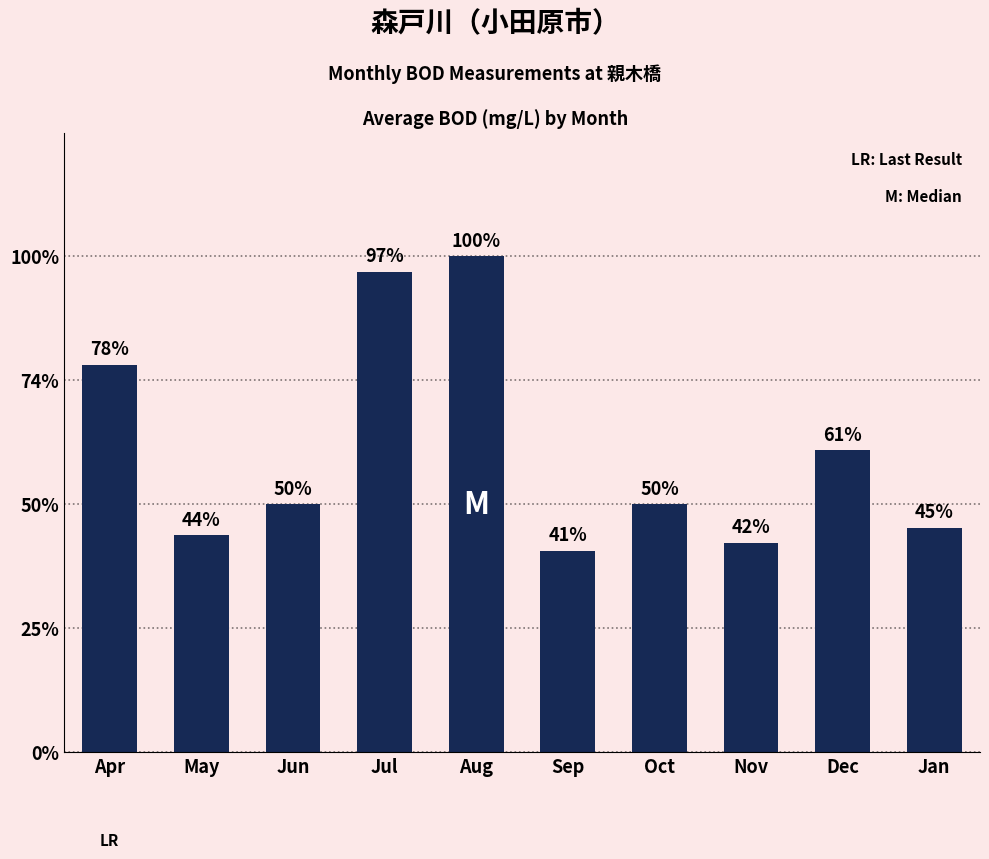

List the labels in order of value, smallest first.

Sep, Nov, May, Jan, Jun, Oct, Dec, Apr, Jul, Aug